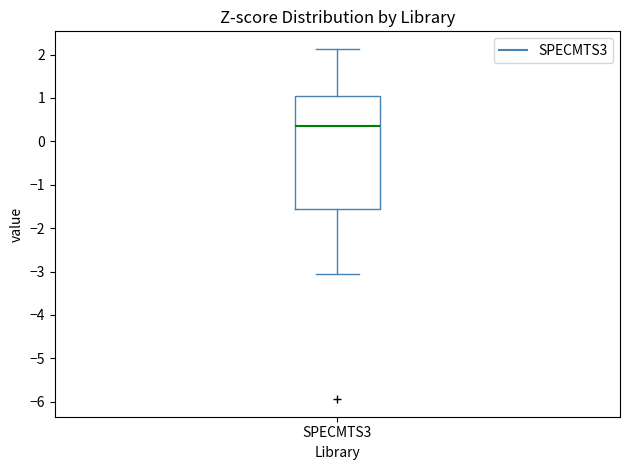

Where does the upper whisker of the box for SPECMTS3 end on the y-axis? The values are not printed on the chart, so give them approximately, as read against the axis.

2.1